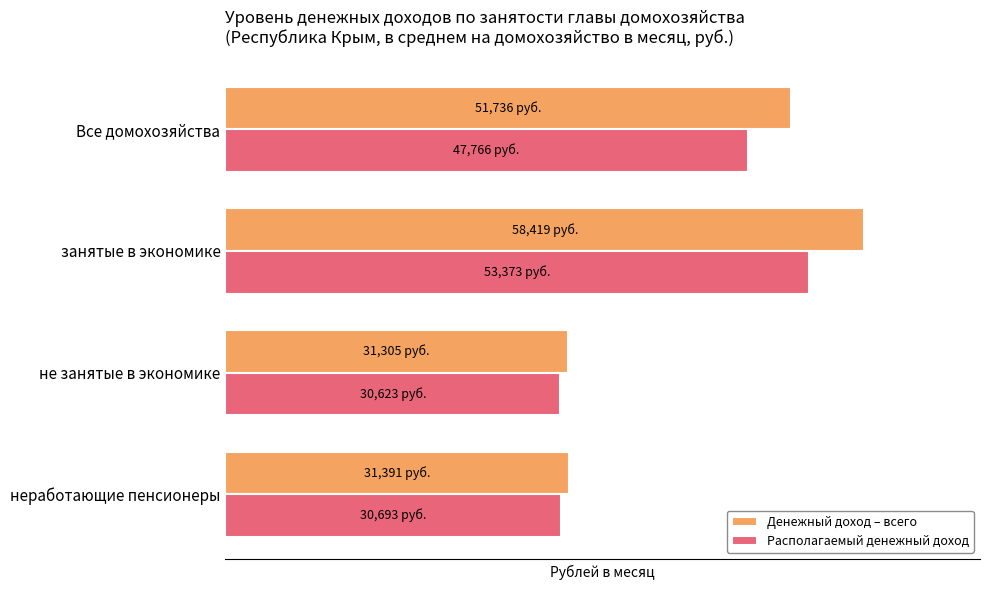

What are all the series names shown in the legend?

Денежный доход – всего, Располагаемый денежный доход